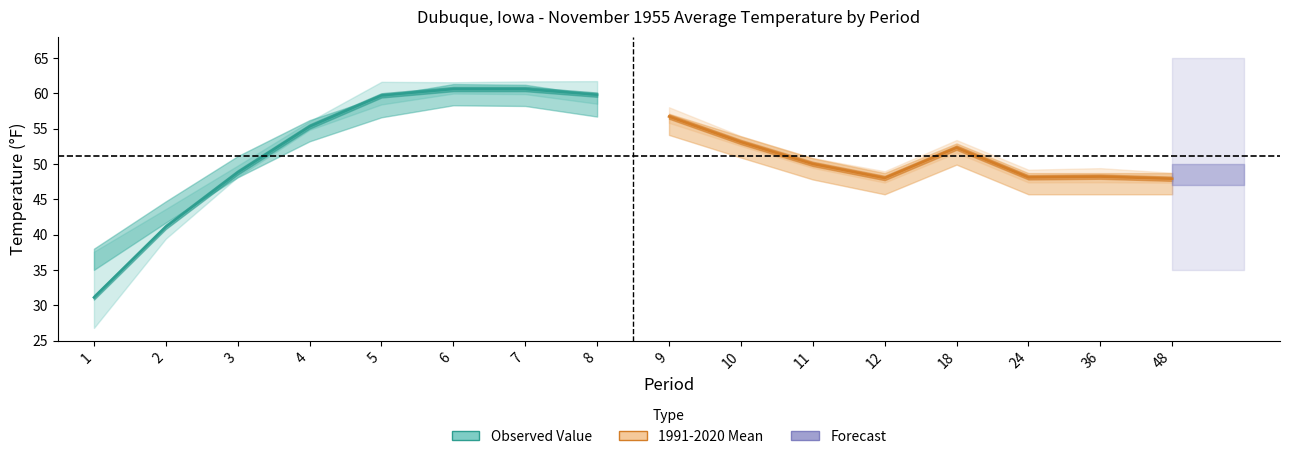

Is the value of Observed Value at 8 greater than the value of 1991-2020 Mean at 6?

Yes